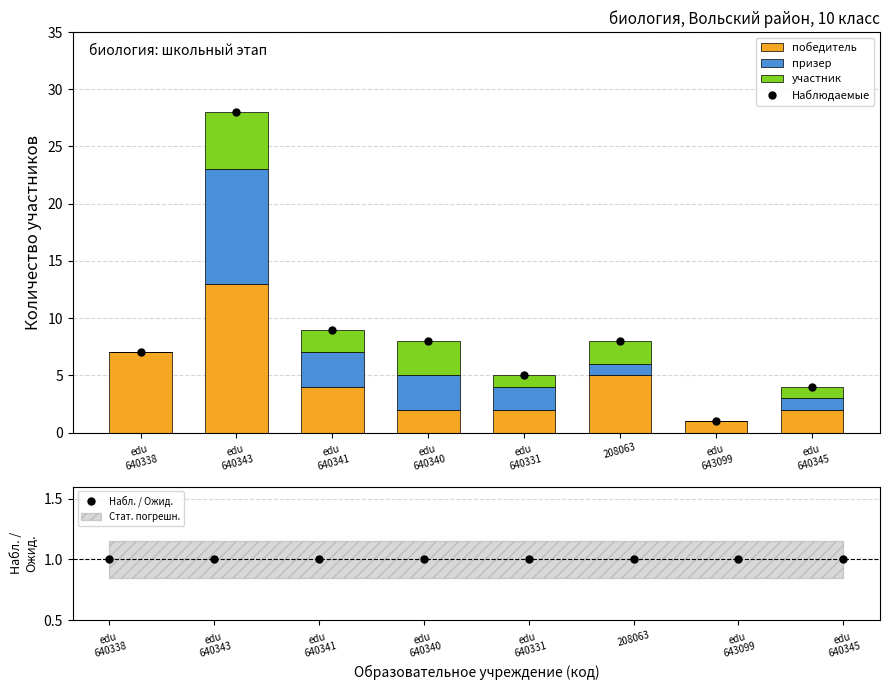

The value of призер at edu
640338 is 0. True or false?

True